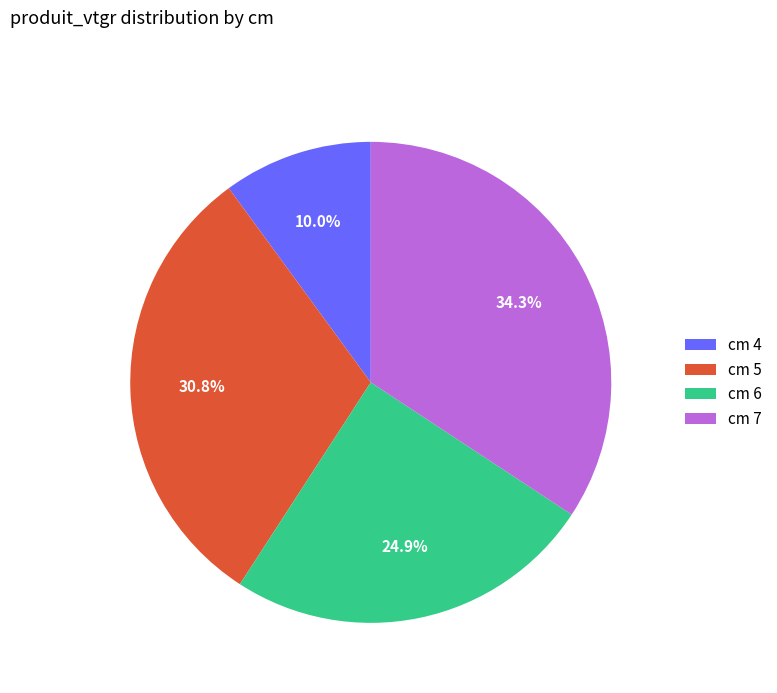

What portion of the pie excludes cm 5?

69.2%